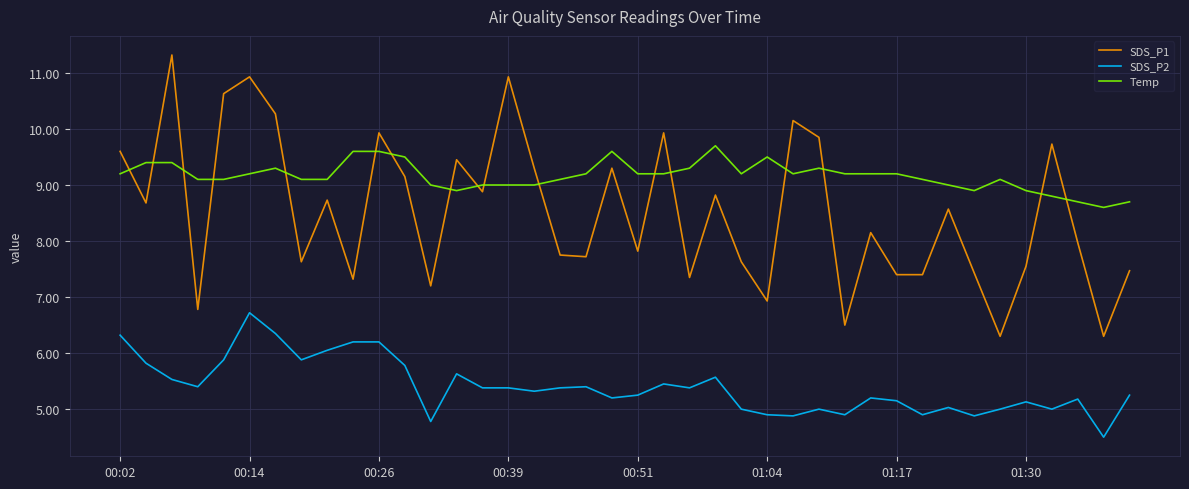

What is the greatest value displayed?

11.3